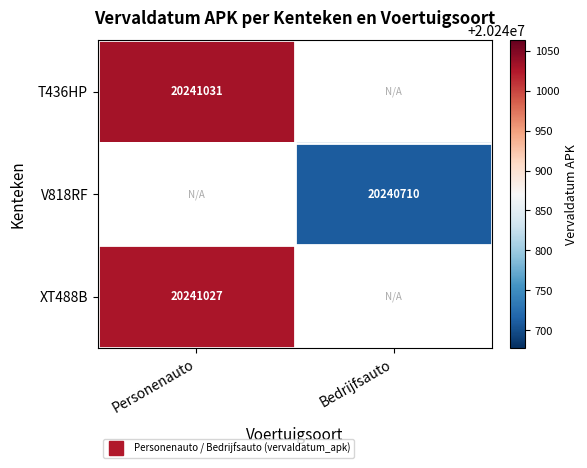

Is it true that XT488B equals 6909798.9 at Personenauto?

False